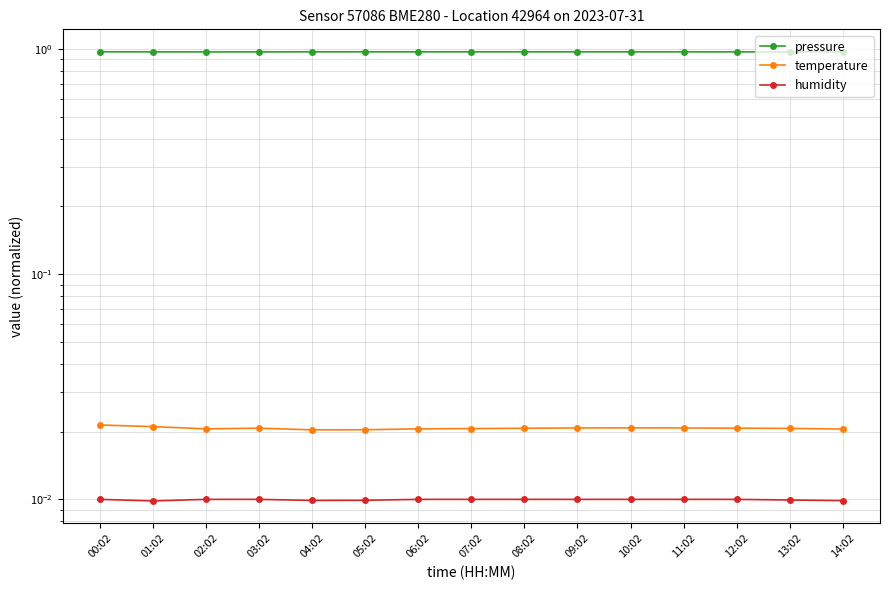

What is the label of the 6th point from the left?

05:02